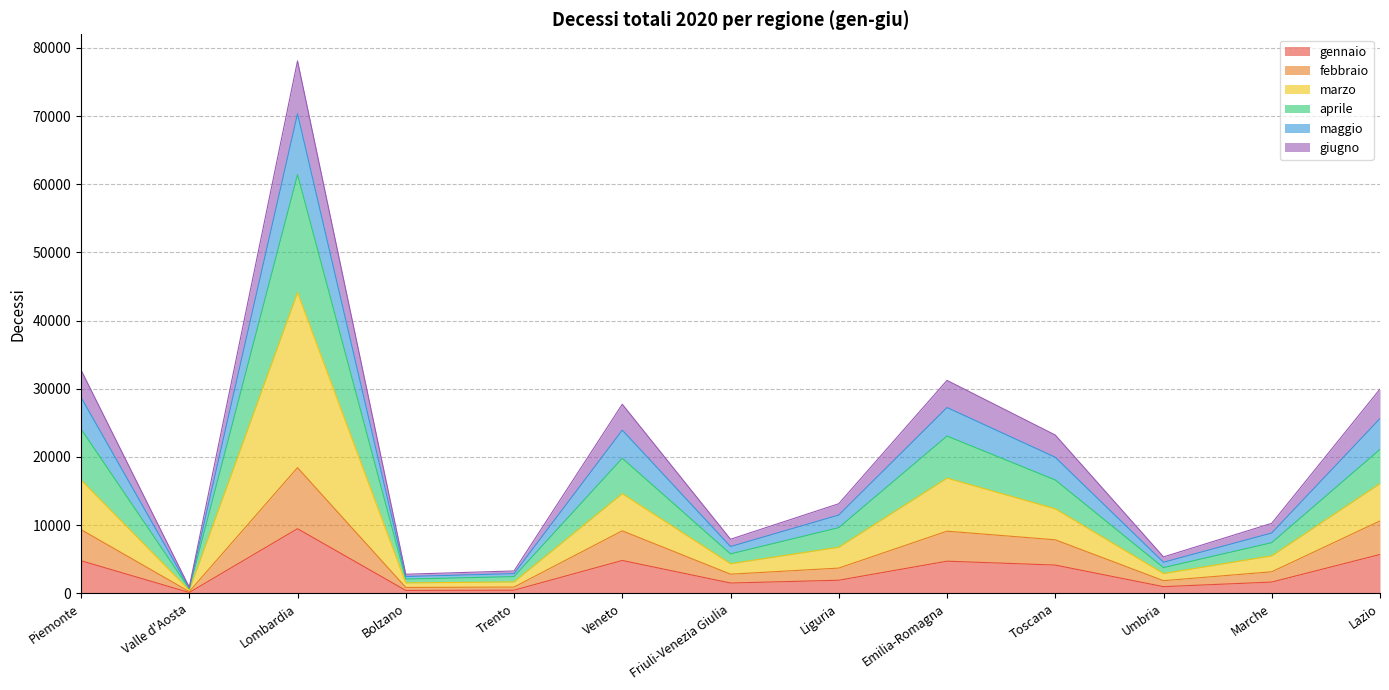

What is the total value across all series at Piemonte?

32757